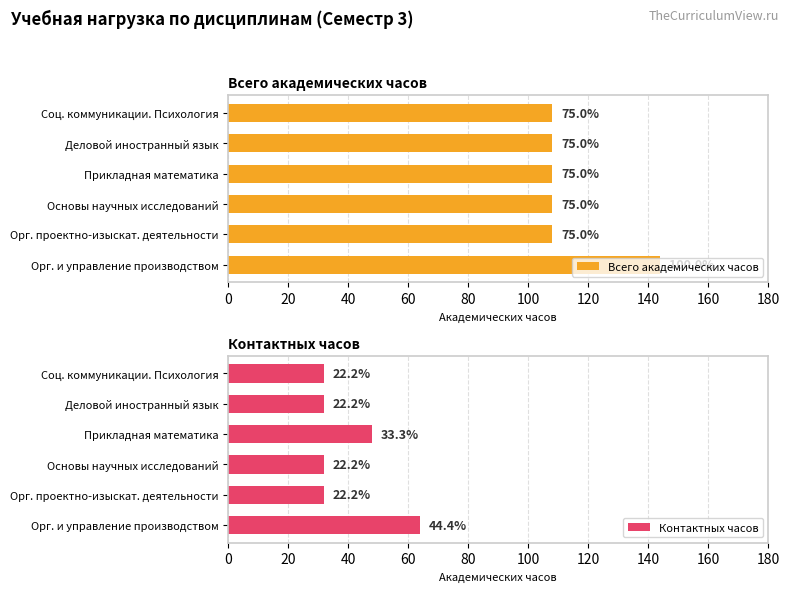

How many distinct data groups are displayed?

2